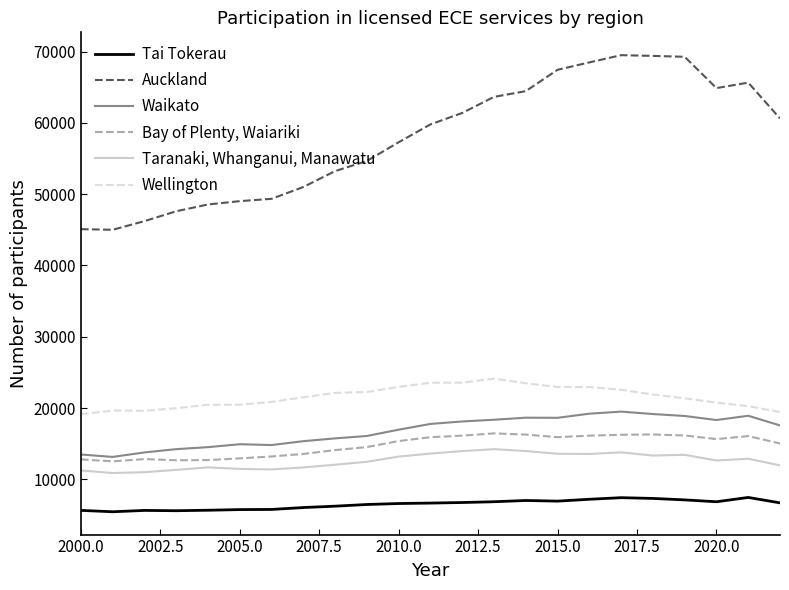

True or false: Wellington and Auckland cross at least once.

False